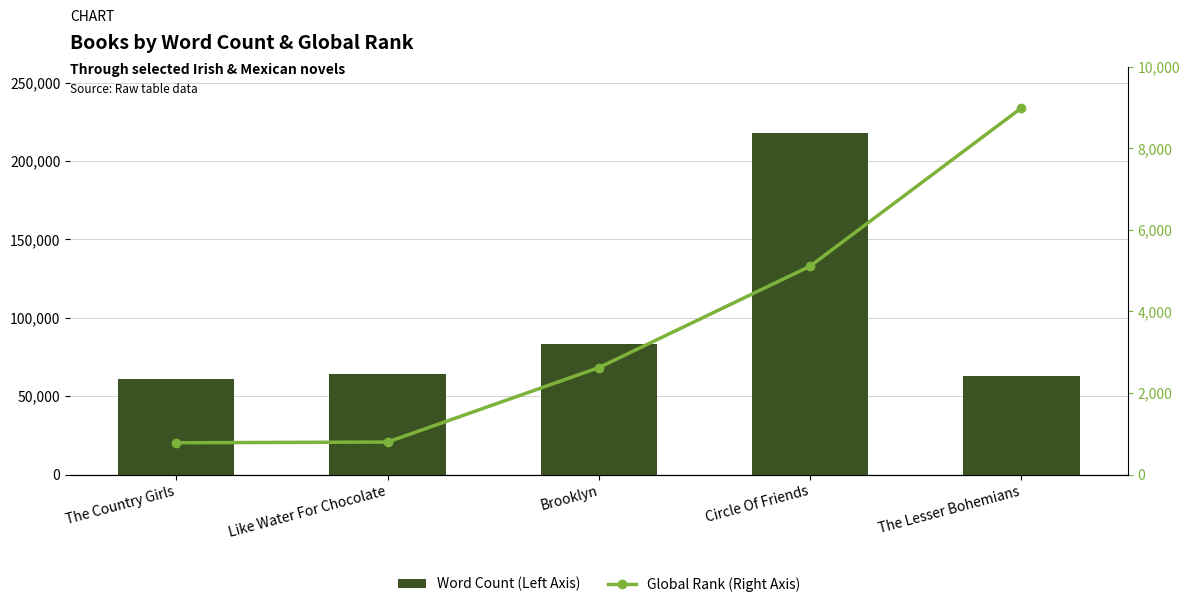

How many data points in Word Count (Left Axis) are less than 64000?

2